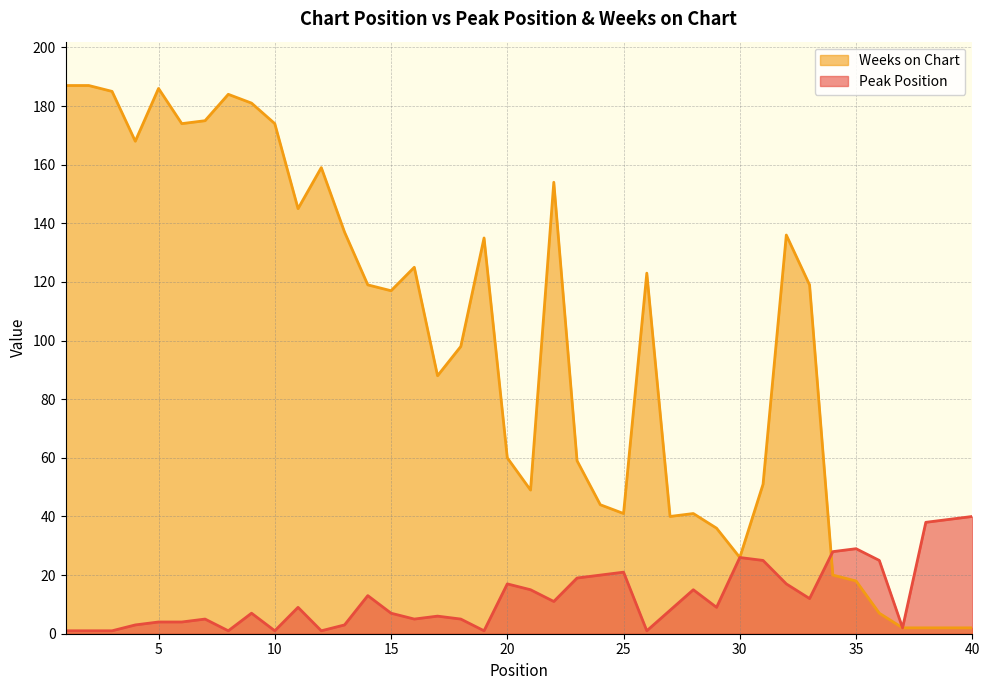

At how many categories does at least one series exceed 39?

32